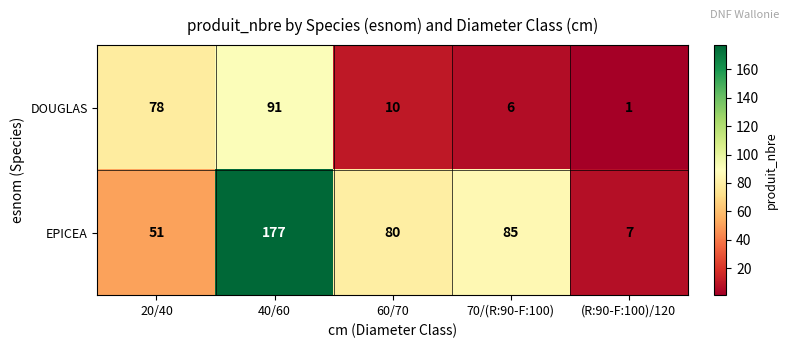

Rank the series by their maximum value, from lowest to highest.

DOUGLAS, EPICEA